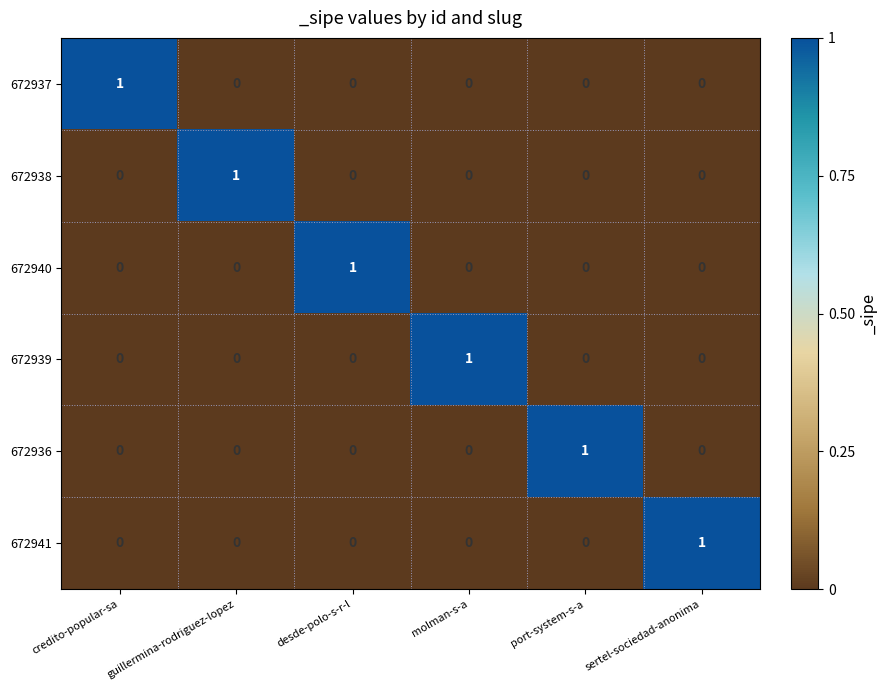

Which category has the highest value in the 672940 series?

desde-polo-s-r-l